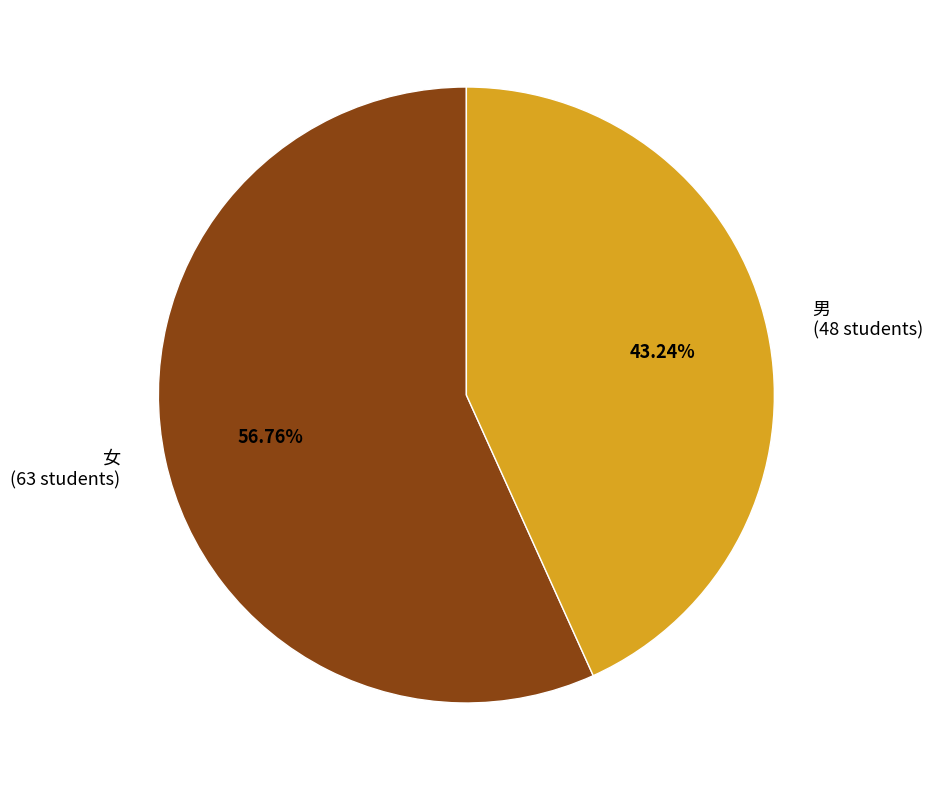

Which slice is the smallest?

男